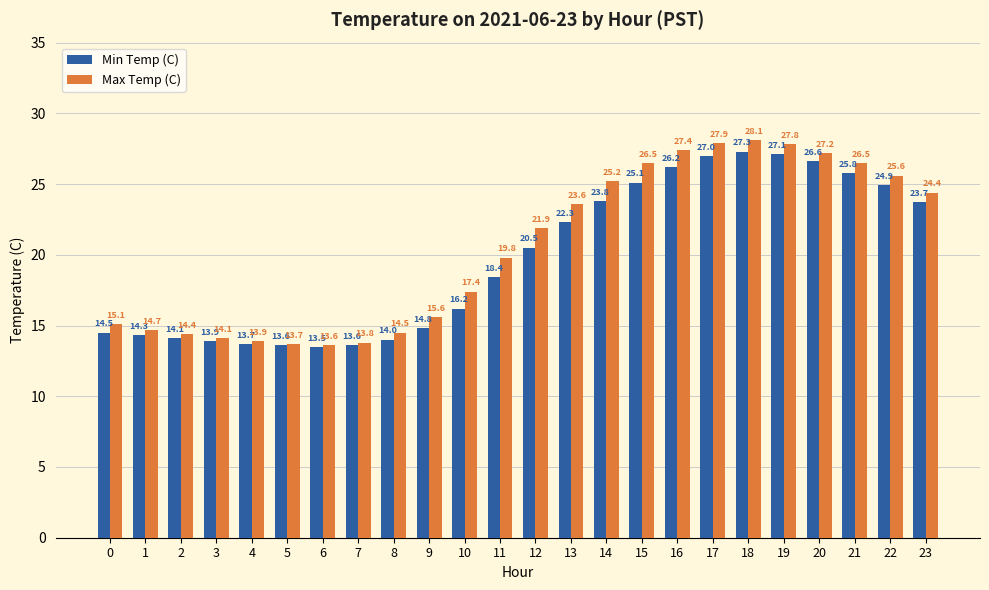

What are all the series names shown in the legend?

Min Temp (C), Max Temp (C)